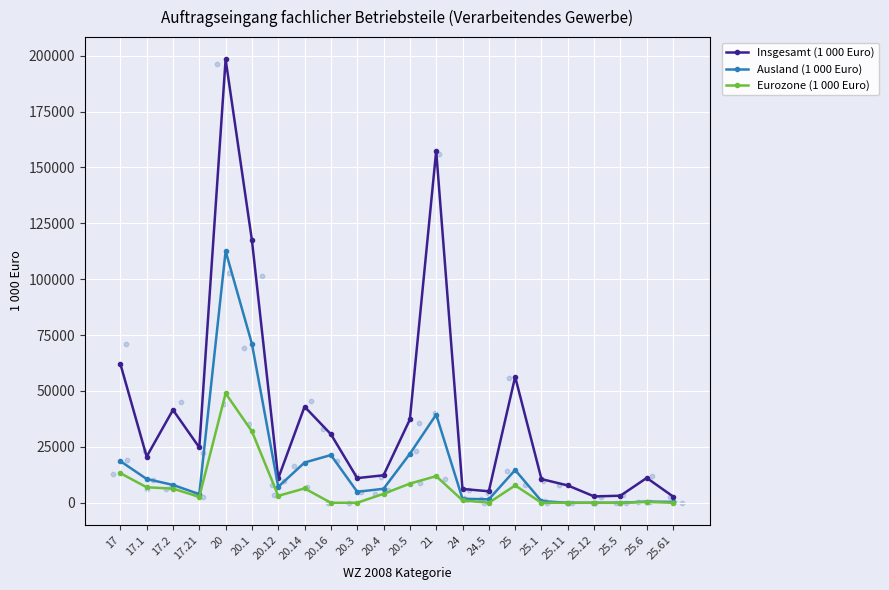

Which series has the widest spread of Y values?

Insgesamt (1 000 Euro)